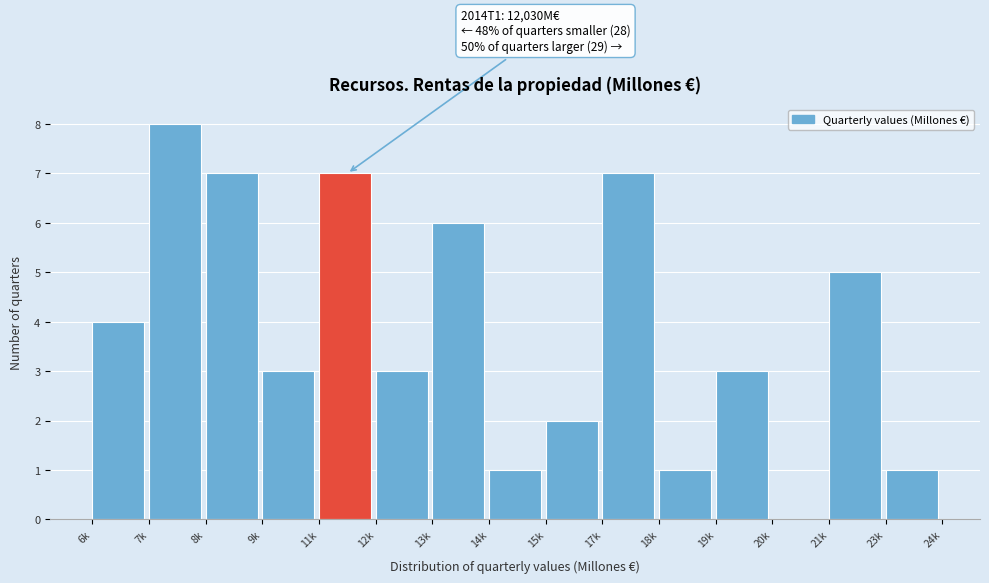

Reading right to left, list all the values displayed in this chart.

23k=1	21k=5	20k=0	19k=3	18k=1	17k=7	15k=2	14k=1	13k=6	12k=3	11k=7	9k=3	8k=7	7k=8	6k=4